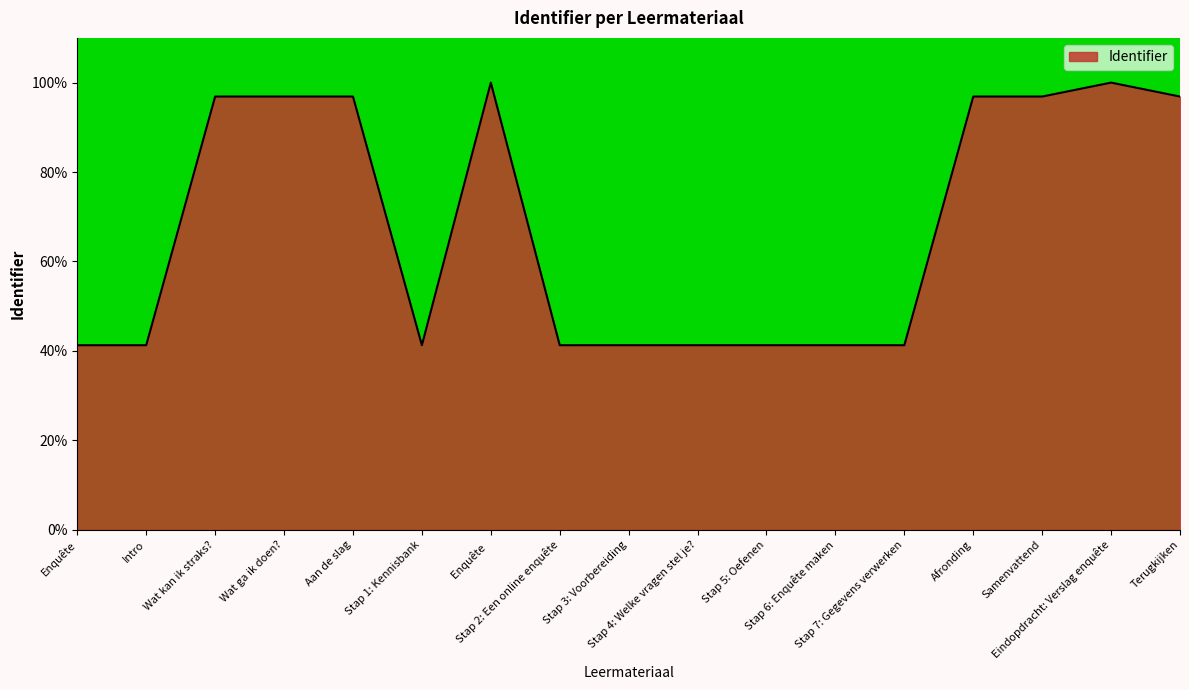

What position from the left is Intro?

2